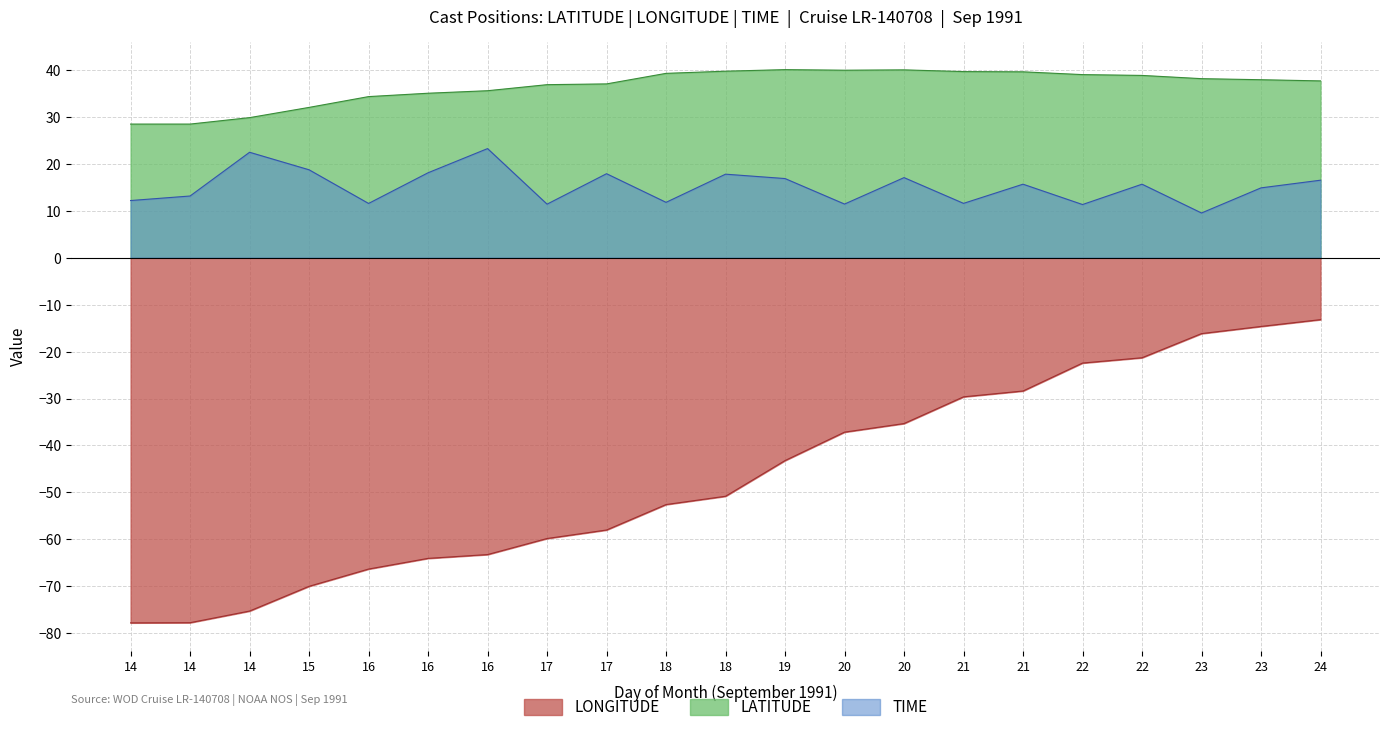

What is the difference between the LATITUDE values at 21 and 17?

2.6